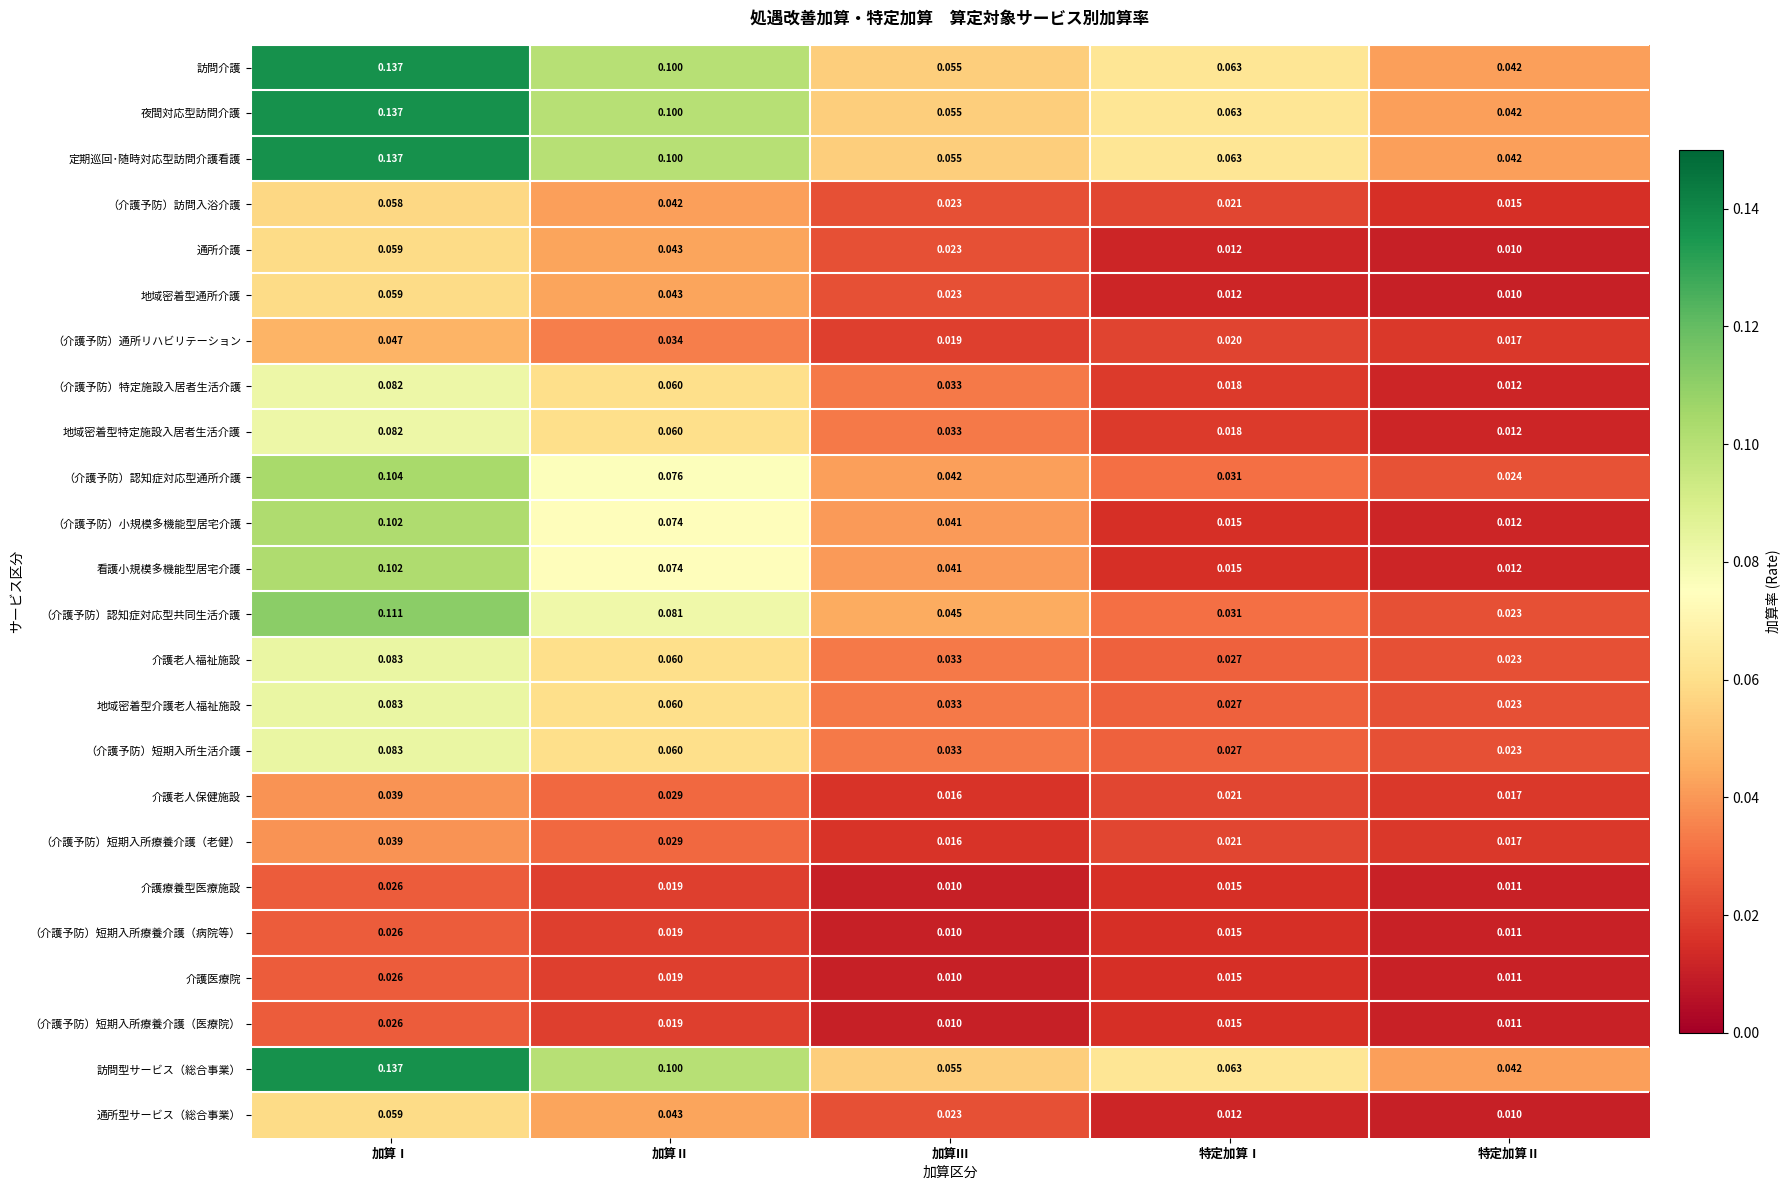

At which category is the sum across all series the highest?

加算Ⅰ